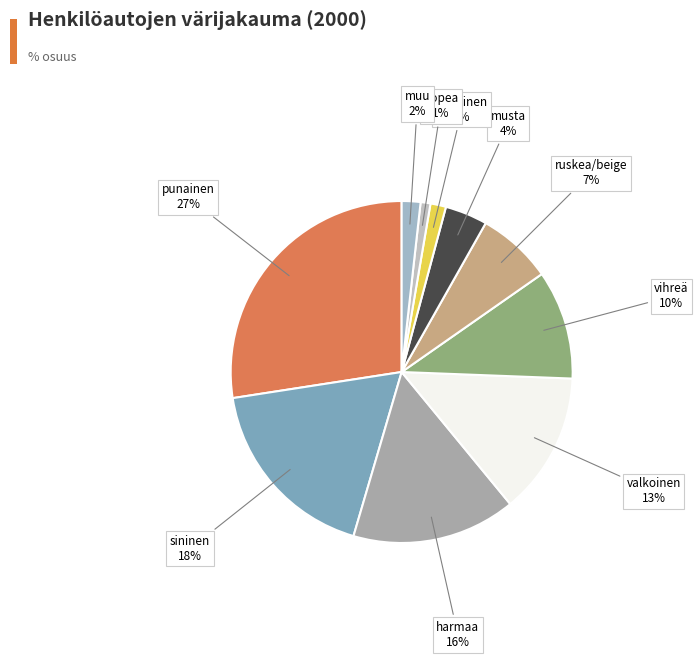

How many slices are in this pie chart?

10